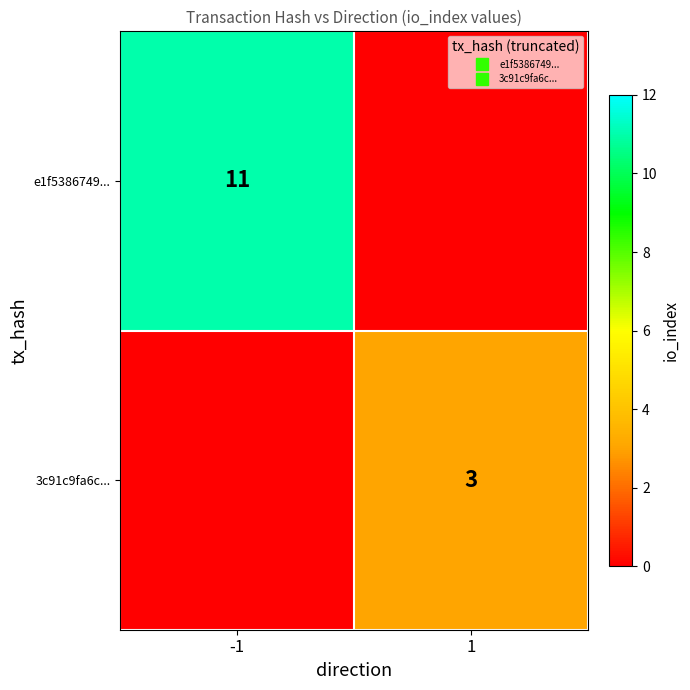

What is the highest value of the e1f5386749... series?

11.0